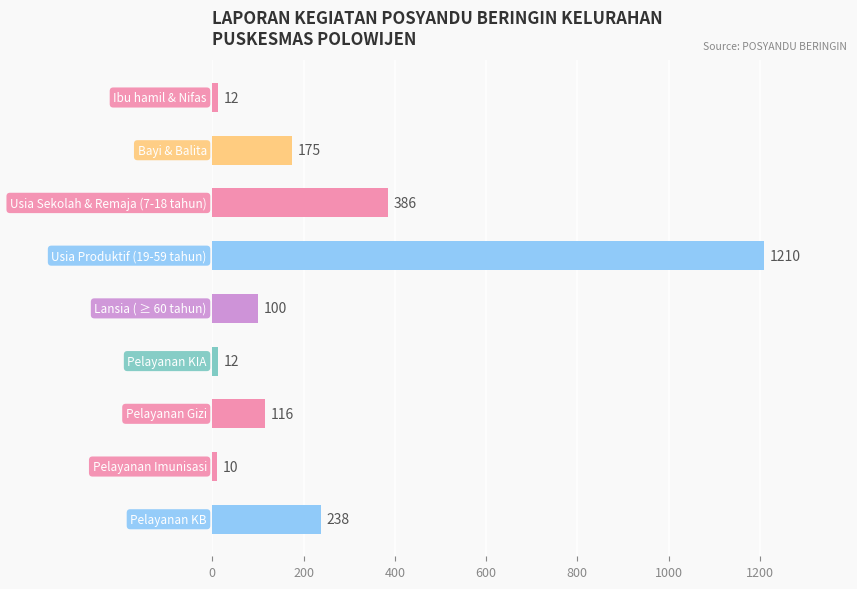

What is the smallest value displayed?

10